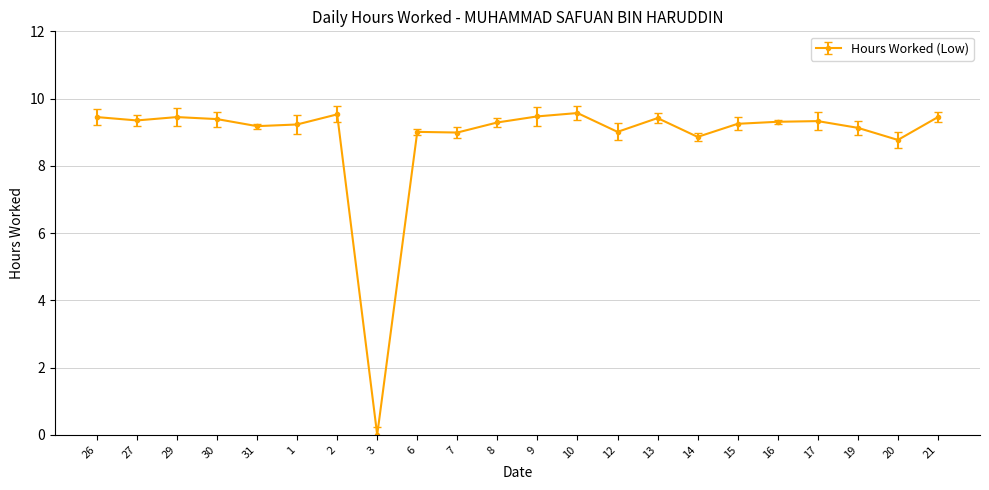

What is the sum of all values?

194.4